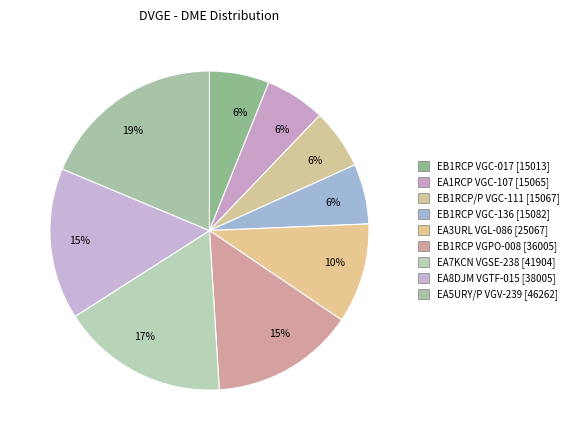

How many slices are in this pie chart?

9